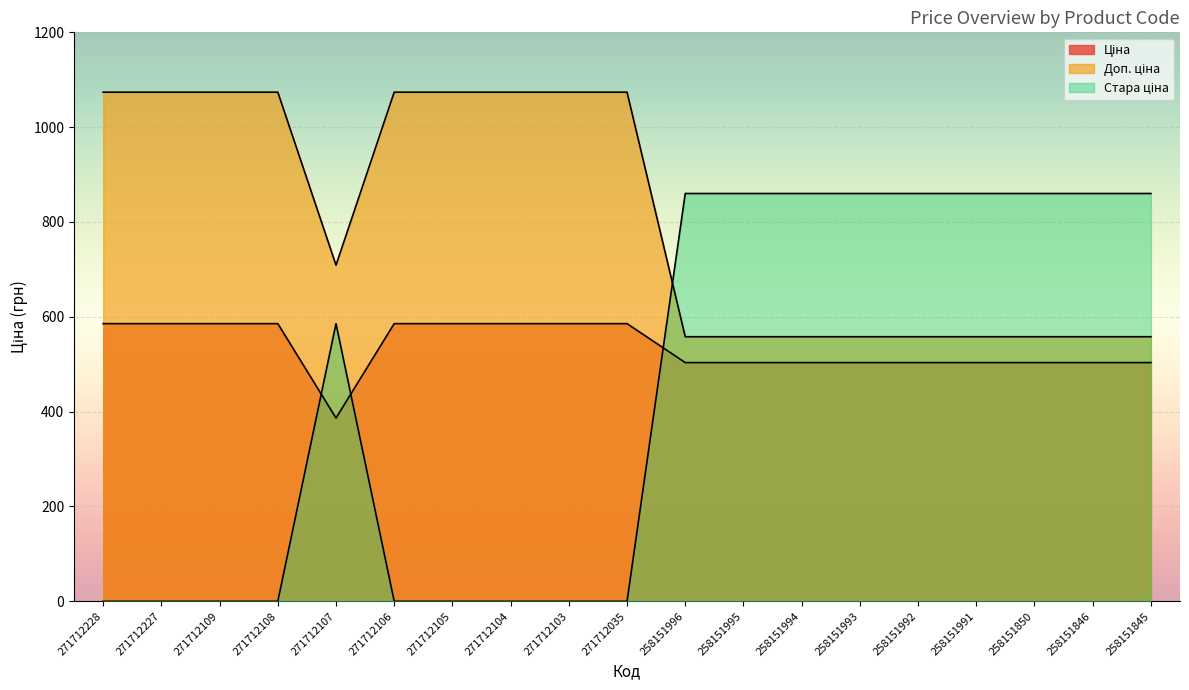

Rank the series by their average value, from lowest to highest.

Стара ціна, Ціна, Доп. ціна